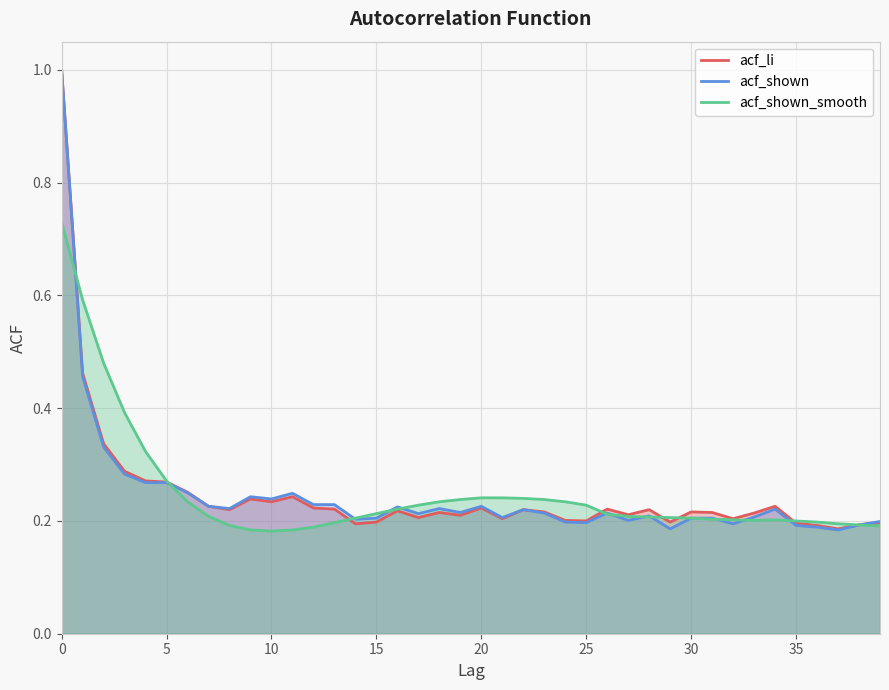

Rank the series by their average value, from lowest to highest.

acf_shown, acf_li, acf_shown_smooth